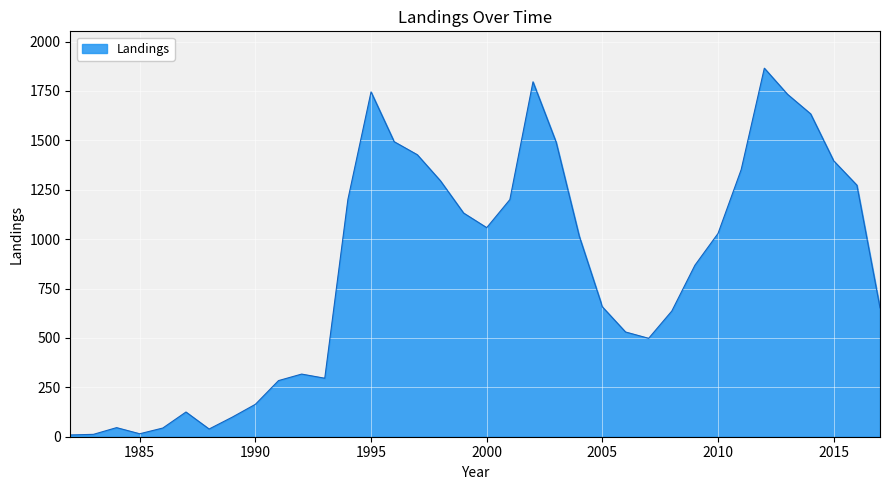

Does the chart display data point markers on the line(s)?

No